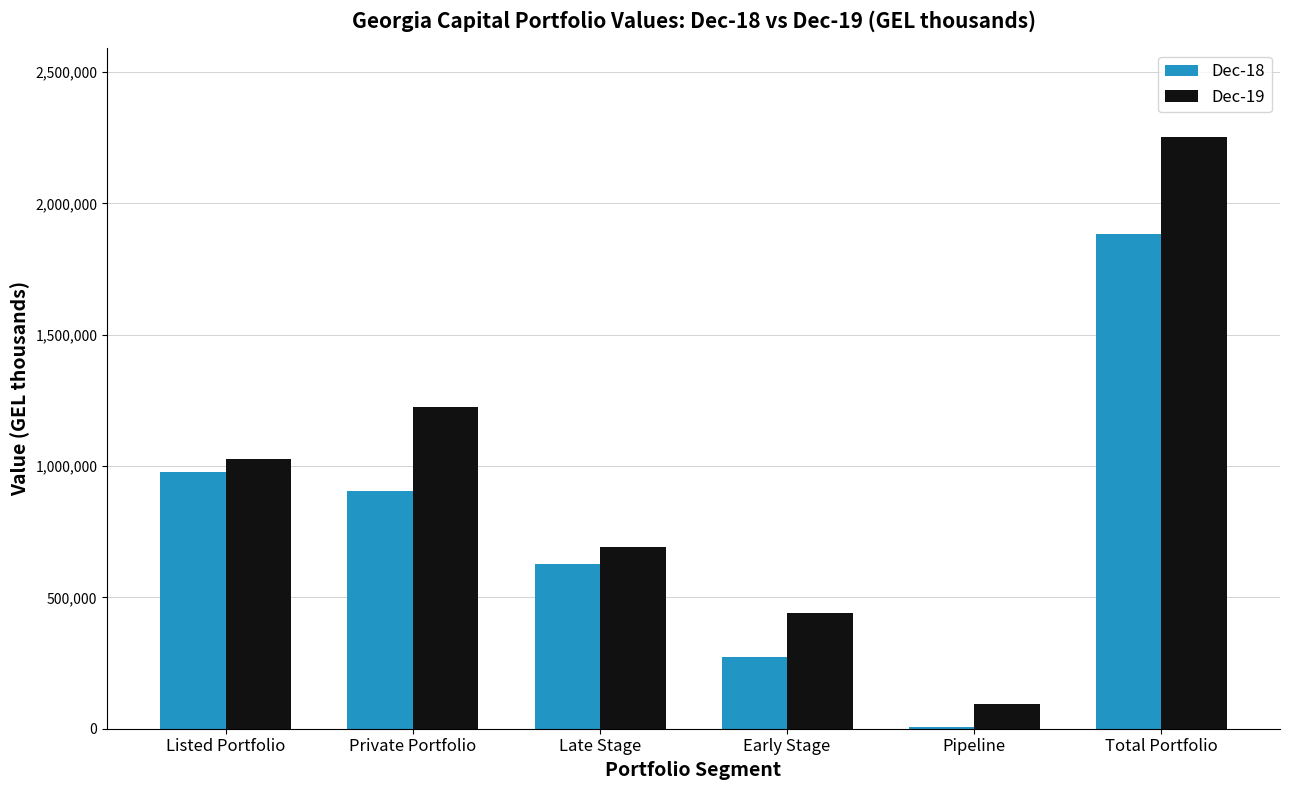

Is the value of Dec-19 at Listed Portfolio greater than the value of Dec-18 at Private Portfolio?

Yes